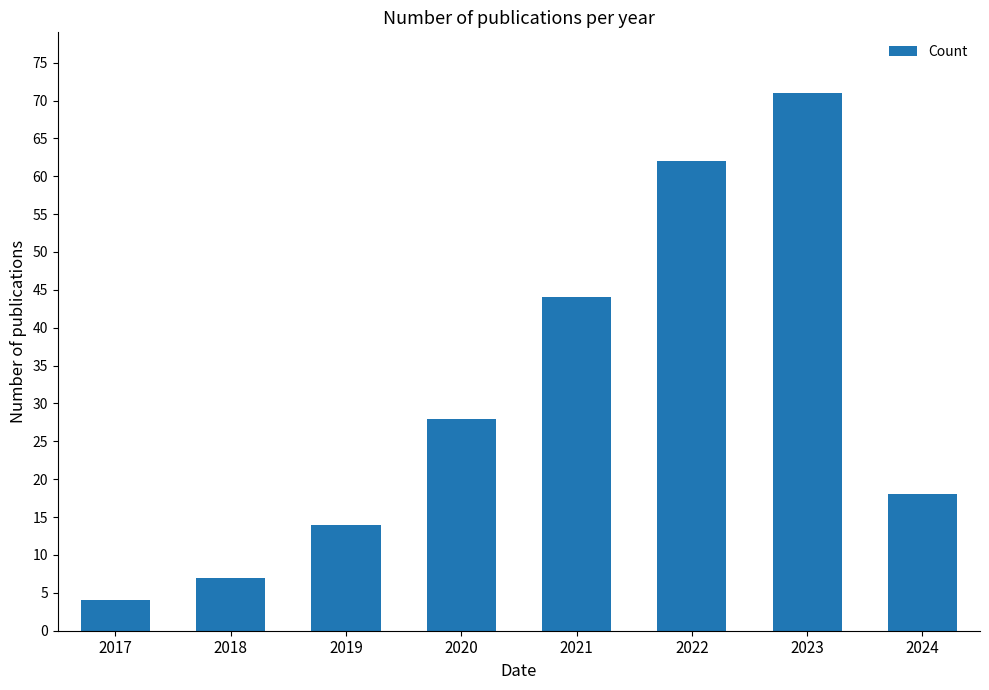

List the labels in order of value, smallest first.

2017, 2018, 2019, 2024, 2020, 2021, 2022, 2023